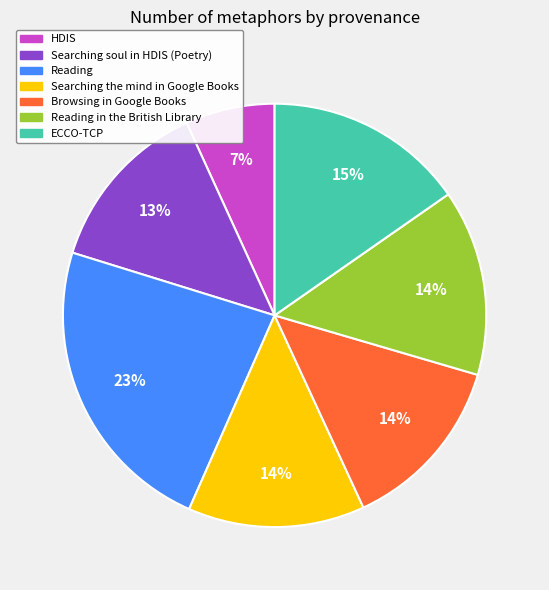

What percentage is the Reading slice, to the nearest percent?

23%